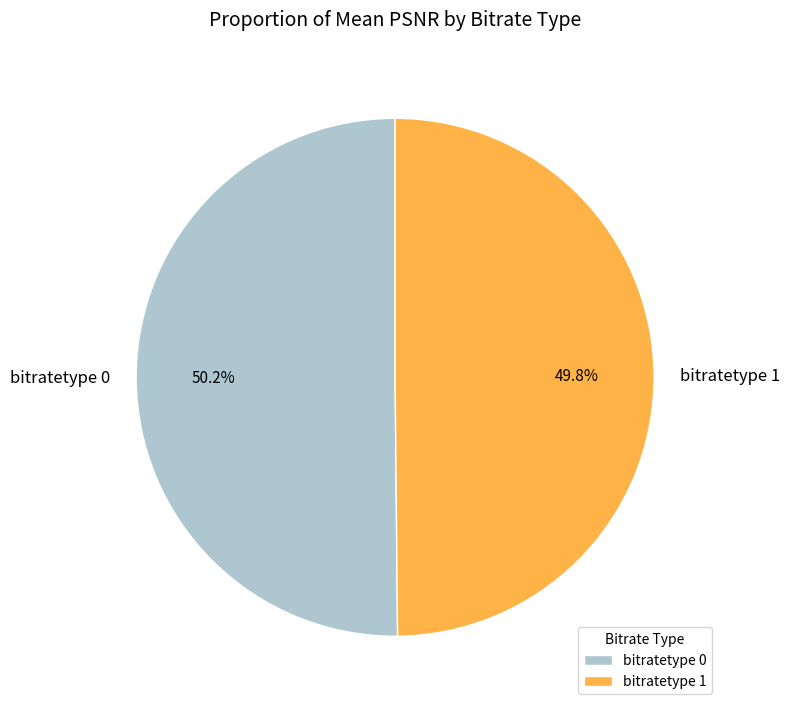

What is the ratio of the value at bitratetype 0 to the value at bitratetype 1?

1.0